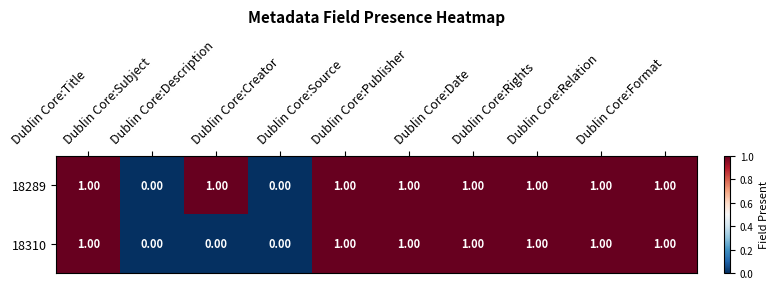

What is the sum of all 18310 values?

7